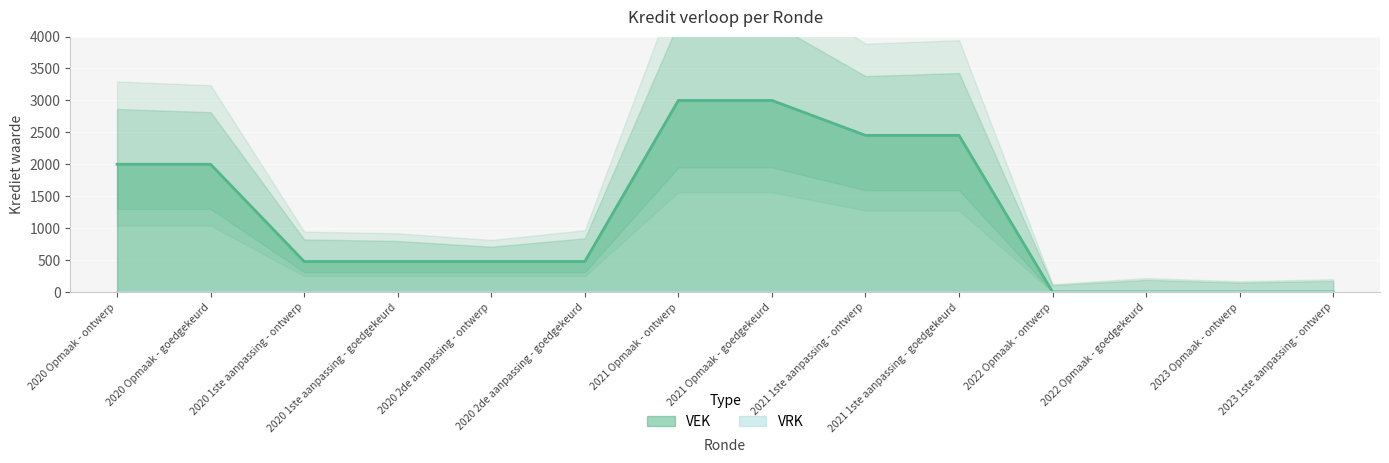

Read the value at 2020 2de aanpassing - ontwerp.

477